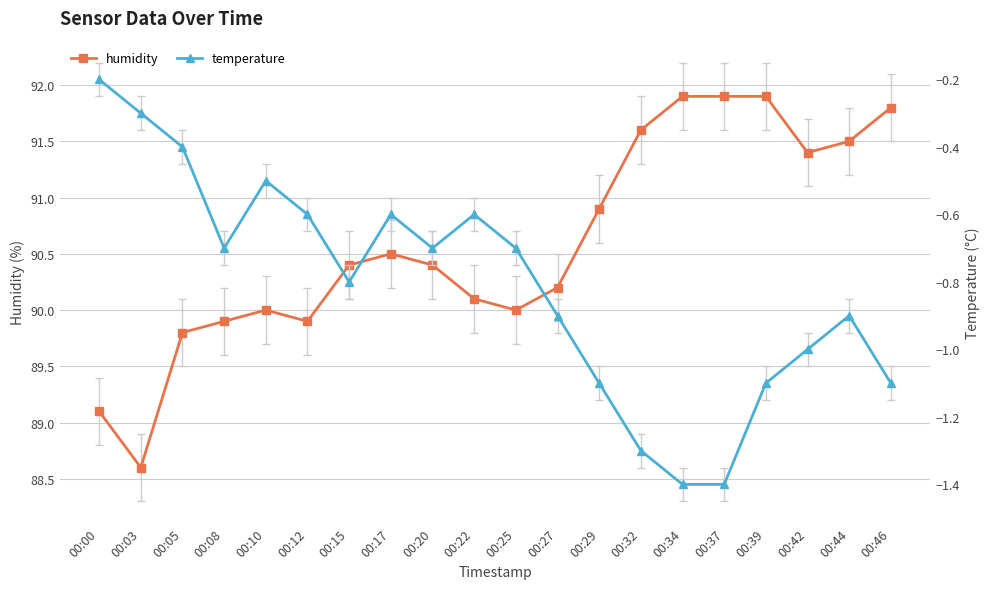

In temperature, how many points are higher than both neighbors (excluding endpoints)?

4